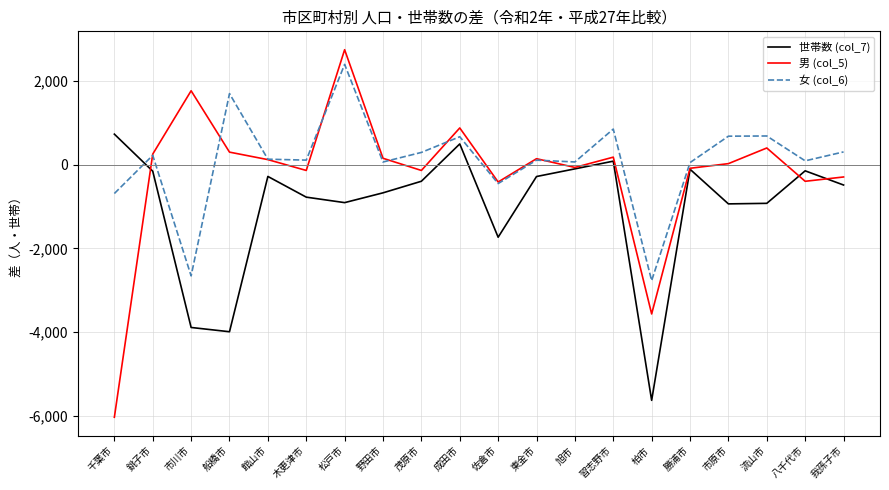

True or false: 世帯数 (col_7) has a value of -2190 at 船橋市.

False